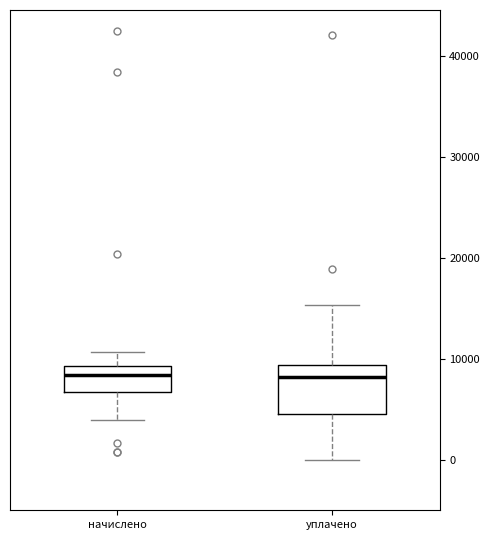

Which box is the tallest, from its lower edge to its upper edge?

уплачено